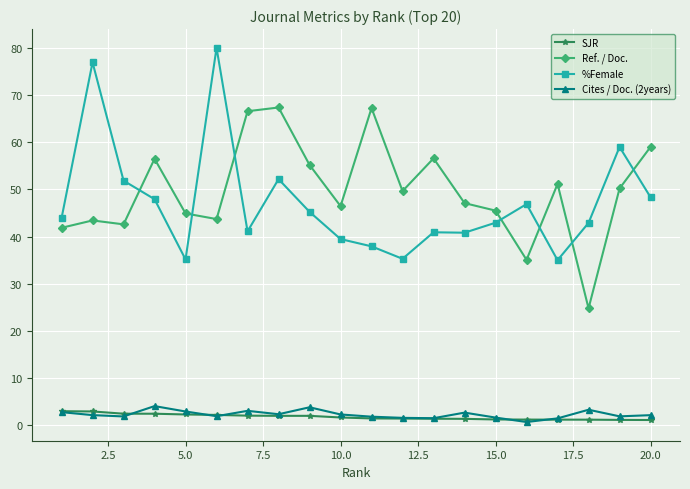

Which series has the largest total across all categories?

Ref. / Doc.